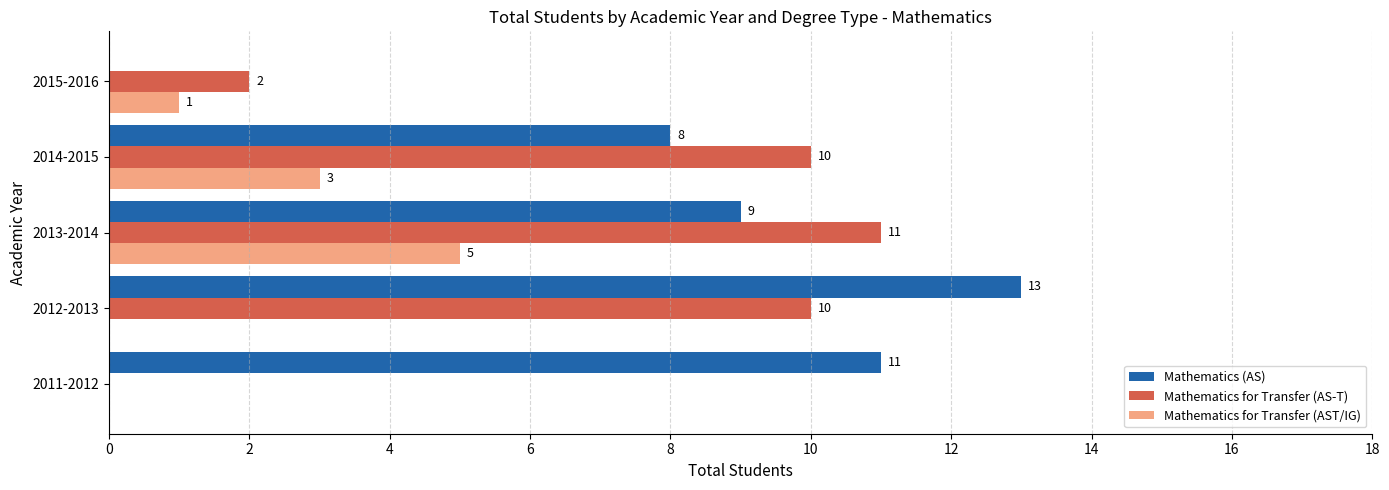

Which series changed the most between 2013-2014 and 2014-2015?

Mathematics for Transfer (AST/IG)